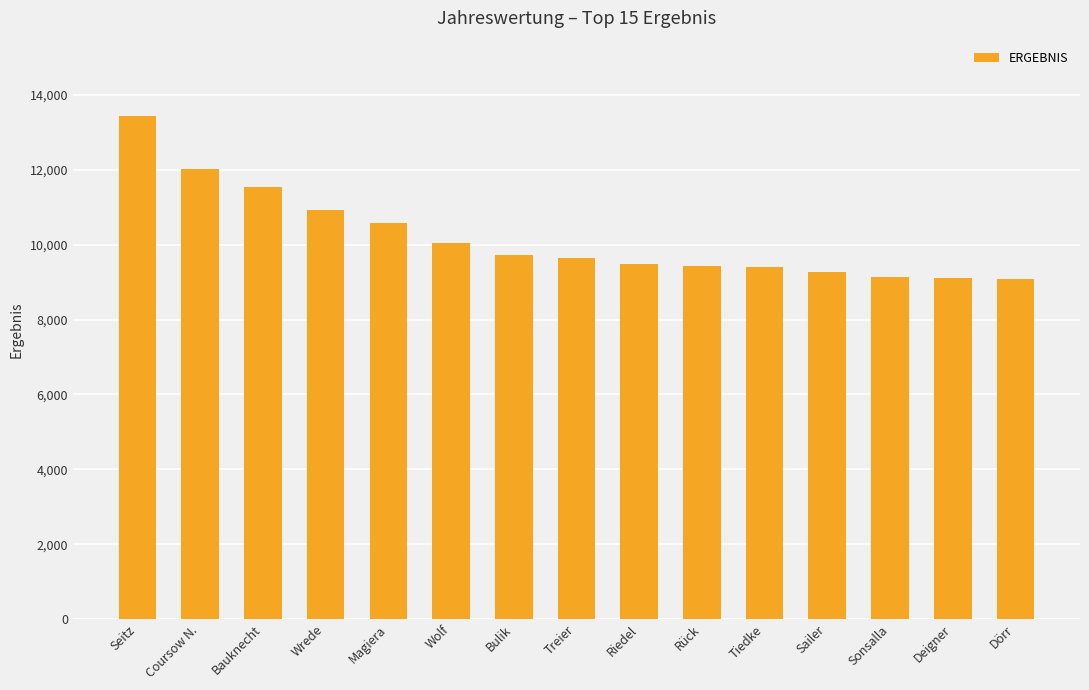

What is the value of the 6th bar from the left?

10035